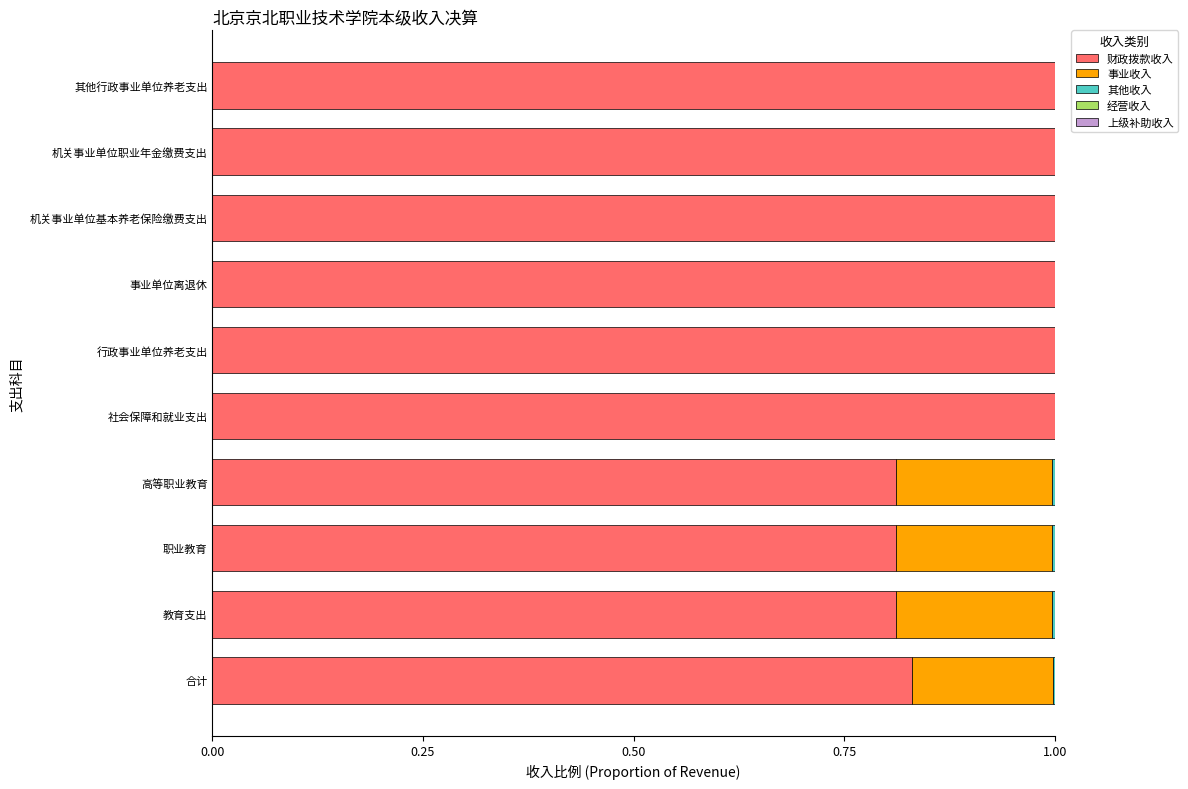

What is the highest value of the 财政拨款收入 series?

1.0